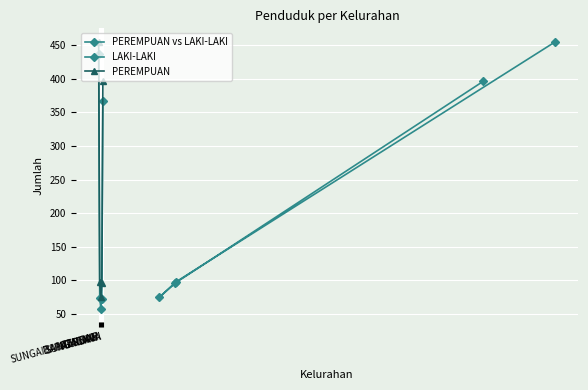

Reading right to left, what are all the values shown in this chart?

PEREMPUAN vs LAKI-LAKI: 396	96	75	98	455
LAKI-LAKI: 367	73	58	74	436
PEREMPUAN: 396	96	75	98	455